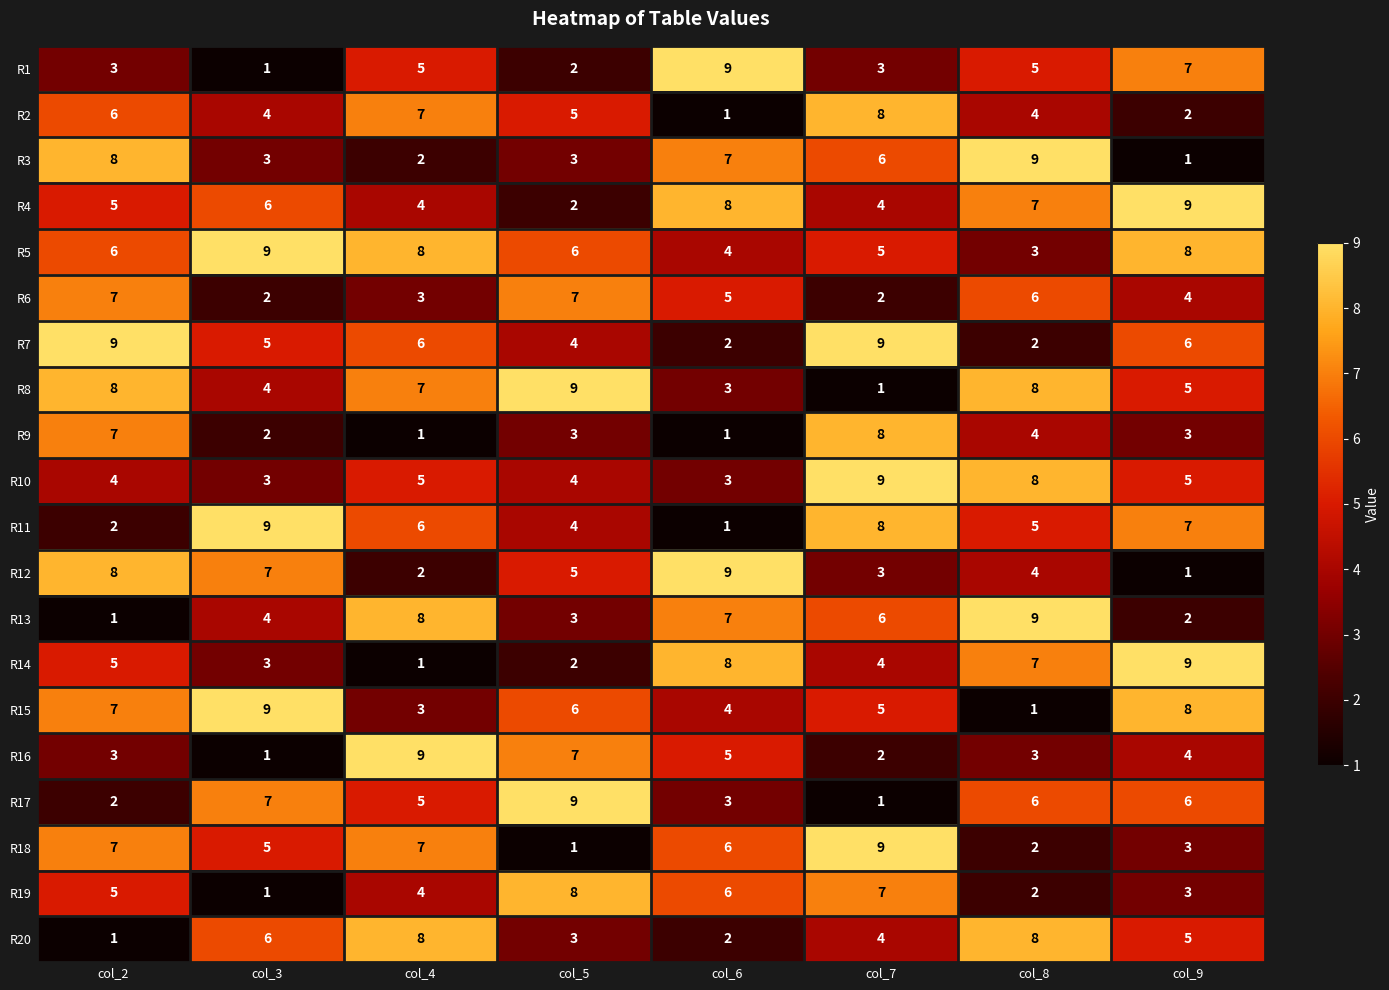

Between col_3 and col_8, which series saw the biggest shift?

R15